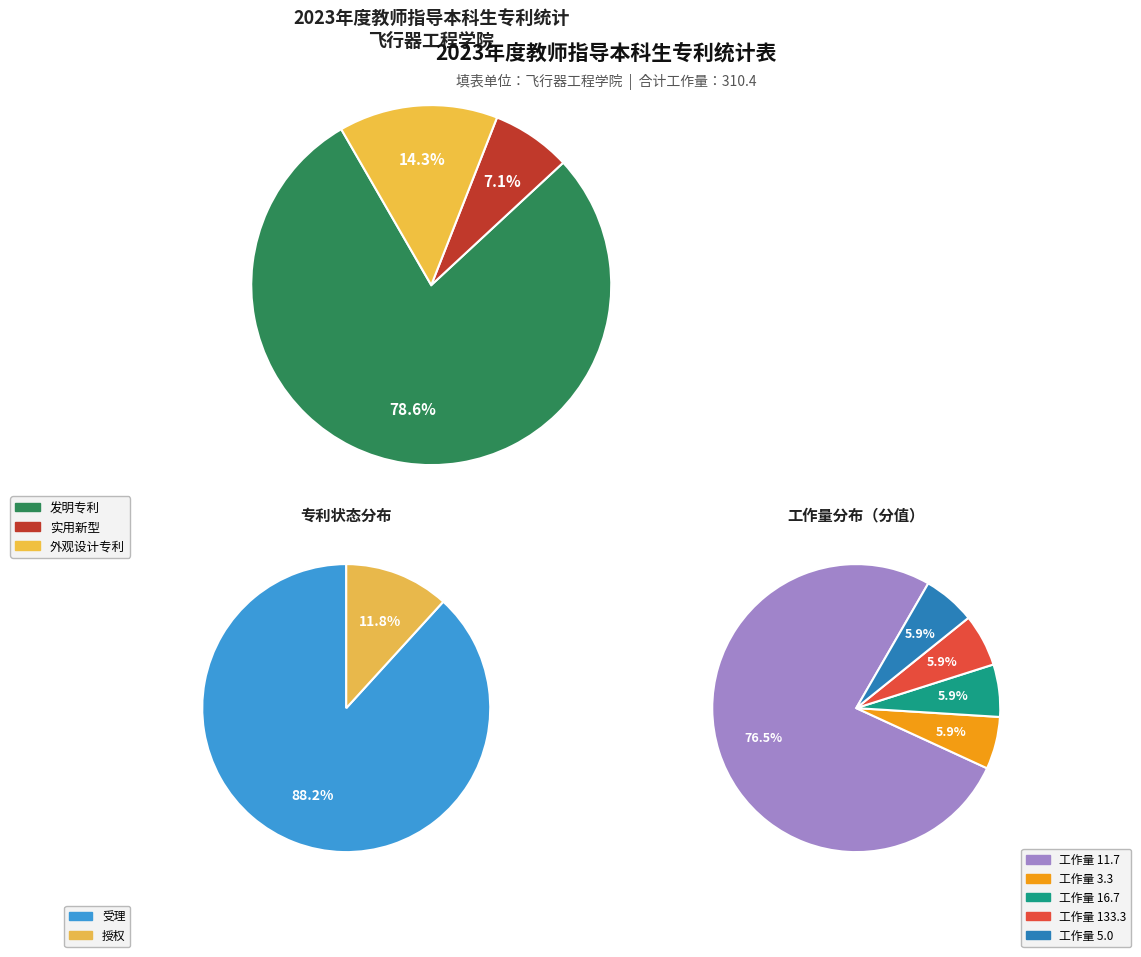

To the nearest percent, what portion does 外观设计专利 represent?

14%